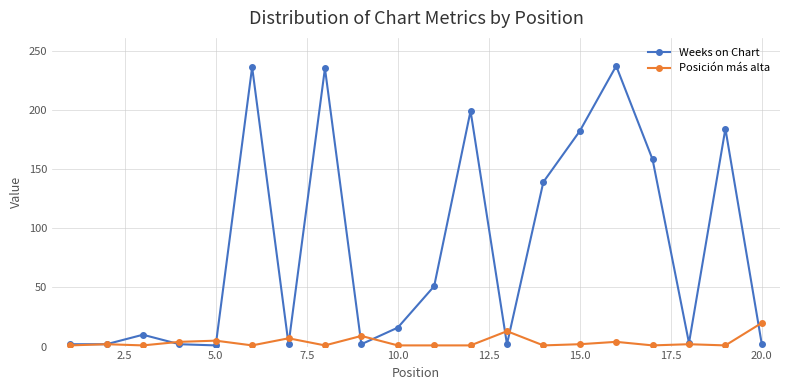

Which series has the largest range (max minus min)?

Weeks on Chart